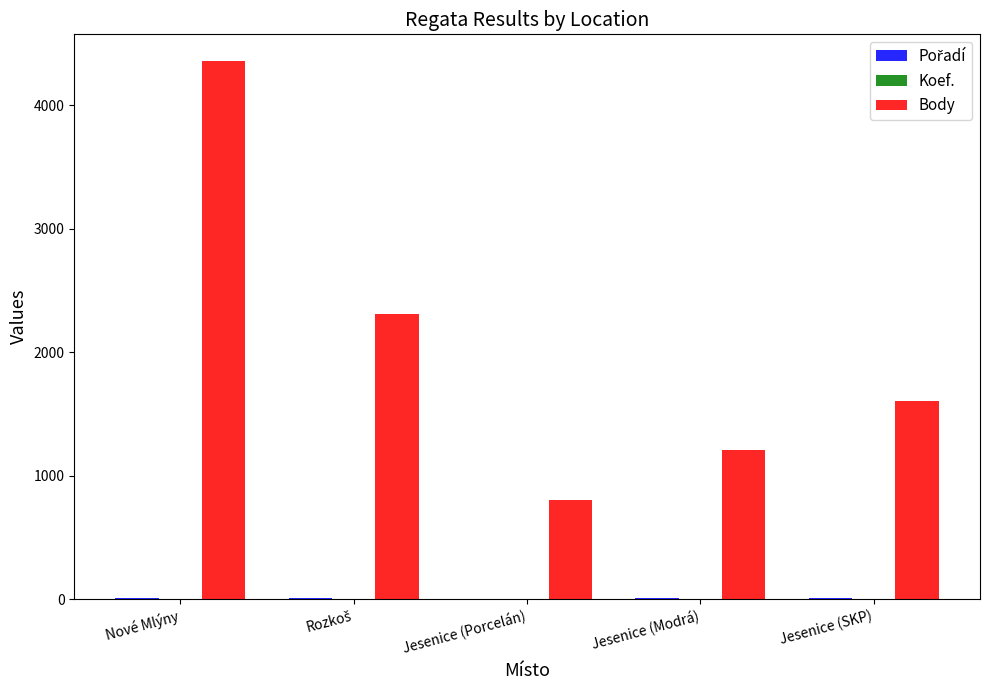

True or false: Body has a value of 804 at Jesenice (Porcelán).

True